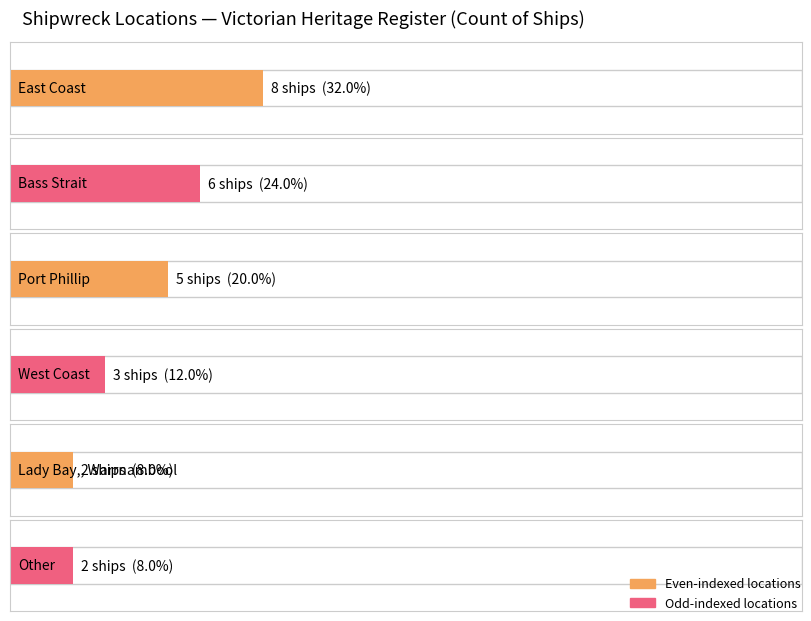

The chart shows a value of 8 at East Coast. True or false?

True